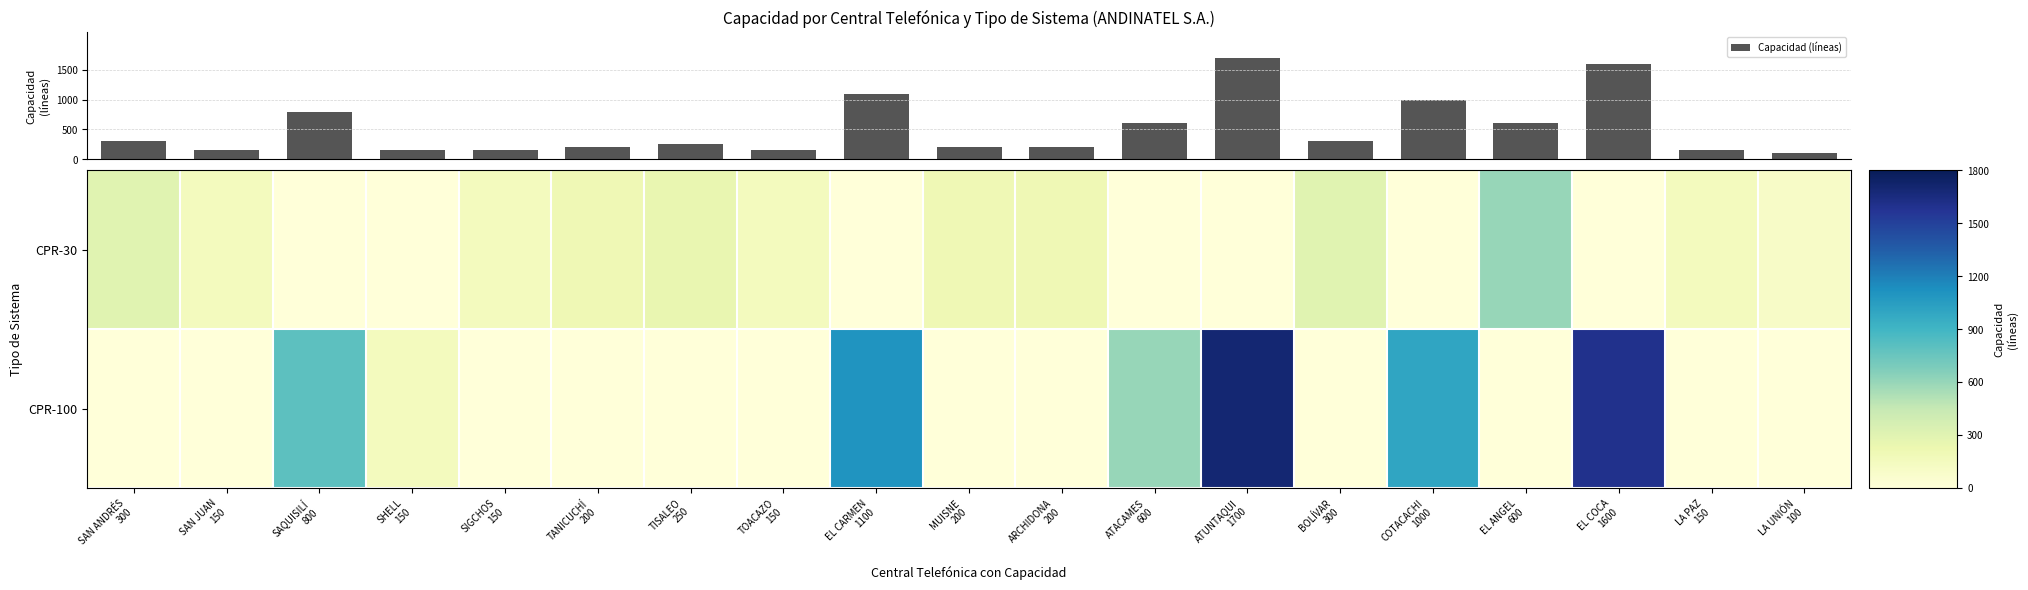

Reading right to left, list all the values displayed in this chart.

Capacidad (líneas): 100	150	1600	600	1000	300	1700	600	200	200	1100	150	250	200	150	150	800	150	300
CPR-30: 100	150	0	600	0	300	0	0	200	200	0	150	250	200	150	0	0	150	300
CPR-100: 0	0	1600	0	1000	0	1700	600	0	0	1100	0	0	0	0	150	800	0	0